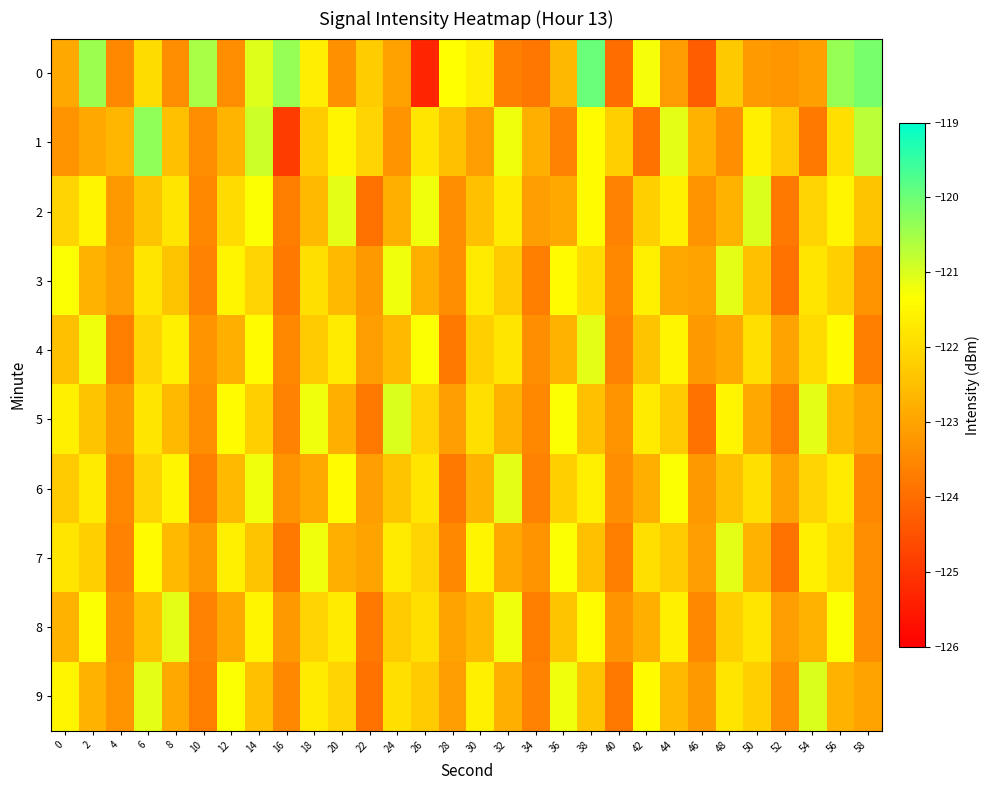

Reading right to left, what are all the values shown in this chart?

0: 58=-120.1	56=-120.4	54=-123.1	52=-123.3	50=-123.2	48=-122.3	46=-124.3	44=-123.1	42=-121.2	40=-124.0	38=-120.0	36=-122.6	34=-123.8	32=-123.6	30=-121.6	28=-121.3	26=-125.3	24=-123.0	22=-122.3	20=-123.4	18=-121.6	16=-120.4	14=-121.0	12=-123.4	10=-120.5	8=-123.4	6=-122.0	4=-123.5	2=-120.4	0=-122.9
1: 58=-120.7	56=-121.9	54=-123.8	52=-122.3	50=-121.6	48=-123.4	46=-122.7	44=-121.1	42=-123.9	40=-122.2	38=-121.4	36=-123.6	34=-122.8	32=-121.2	30=-123.1	28=-122.5	26=-121.8	24=-123.3	22=-122.1	20=-121.5	18=-122.3	16=-124.9	14=-120.9	12=-122.7	10=-123.4	8=-122.5	6=-120.3	4=-122.7	2=-122.9	0=-123.3
2: 58=-122.4	56=-121.5	54=-122.1	52=-123.8	50=-121.0	48=-122.7	46=-123.3	44=-121.6	42=-122.2	40=-123.6	38=-121.4	36=-122.9	34=-123.1	32=-121.7	30=-122.5	28=-123.4	26=-121.2	24=-122.8	22=-123.9	20=-121.1	18=-122.6	16=-123.7	14=-121.3	12=-122.0	10=-123.5	8=-121.8	6=-122.4	4=-123.2	2=-121.5	0=-122.1
3: 58=-123.3	56=-122.2	54=-121.8	52=-123.9	50=-122.5	48=-121.1	46=-123.0	44=-122.9	42=-121.6	40=-123.5	38=-122.0	36=-121.4	34=-123.7	32=-122.3	30=-121.7	28=-123.4	26=-122.8	24=-121.2	22=-123.2	20=-122.6	18=-121.9	16=-123.8	14=-122.1	12=-121.5	10=-123.6	8=-122.4	6=-121.8	4=-123.1	2=-122.7	0=-121.3
4: 58=-123.7	56=-121.4	54=-122.0	52=-123.0	50=-121.9	48=-122.9	46=-123.2	44=-121.5	42=-122.4	40=-123.6	38=-121.1	36=-122.7	34=-123.4	32=-121.8	30=-122.2	28=-123.8	26=-121.3	24=-122.6	22=-123.1	20=-121.7	18=-122.3	16=-123.5	14=-121.4	12=-122.8	10=-123.3	8=-121.6	6=-122.1	4=-123.7	2=-121.2	0=-122.5
5: 58=-123.0	56=-122.6	54=-121.1	52=-123.7	50=-122.9	48=-121.5	46=-123.9	44=-122.3	42=-121.7	40=-123.3	38=-122.5	36=-121.3	34=-123.5	32=-122.7	30=-121.9	28=-123.1	26=-122.1	24=-121.0	22=-123.8	20=-122.8	18=-121.2	16=-123.6	14=-122.2	12=-121.4	10=-123.4	8=-122.6	6=-121.8	4=-123.2	2=-122.4	0=-121.6
6: 58=-123.5	56=-121.7	54=-122.1	52=-123.0	50=-121.9	48=-122.5	46=-123.2	44=-121.3	42=-122.8	40=-123.4	38=-121.6	36=-122.2	34=-123.6	32=-121.1	30=-122.7	28=-123.8	26=-121.8	24=-122.4	22=-123.1	20=-121.4	18=-122.9	16=-123.3	14=-121.2	12=-122.6	10=-123.7	8=-121.5	6=-122.1	4=-123.5	2=-121.7	0=-122.3
7: 58=-123.4	56=-122.0	54=-121.6	52=-123.9	50=-122.7	48=-121.1	46=-123.1	44=-122.3	42=-121.9	40=-123.7	38=-122.5	36=-121.3	34=-123.3	32=-122.9	30=-121.5	28=-123.5	26=-122.1	24=-121.7	22=-123.0	20=-122.8	18=-121.2	16=-123.8	14=-122.4	12=-121.6	10=-123.2	8=-122.6	6=-121.4	4=-123.6	2=-122.2	0=-121.8
8: 58=-123.4	56=-121.3	54=-122.7	52=-123.1	50=-121.8	48=-122.2	46=-123.5	44=-121.6	42=-122.8	40=-123.3	38=-121.4	36=-122.4	34=-123.7	32=-121.2	30=-122.6	28=-123.0	26=-121.9	24=-122.3	22=-123.8	20=-121.7	18=-122.1	16=-123.2	14=-121.5	12=-122.9	10=-123.6	8=-121.1	6=-122.5	4=-123.4	2=-121.3	0=-122.7
9: 58=-123.0	56=-122.7	54=-121.0	52=-123.4	50=-122.2	48=-121.8	46=-123.2	44=-122.6	42=-121.4	40=-123.8	38=-122.4	36=-121.2	34=-123.6	32=-122.8	30=-121.6	28=-123.1	26=-122.3	24=-121.9	22=-123.9	20=-122.1	18=-121.7	16=-123.5	14=-122.5	12=-121.3	10=-123.7	8=-122.9	6=-121.1	4=-123.3	2=-122.7	0=-121.5